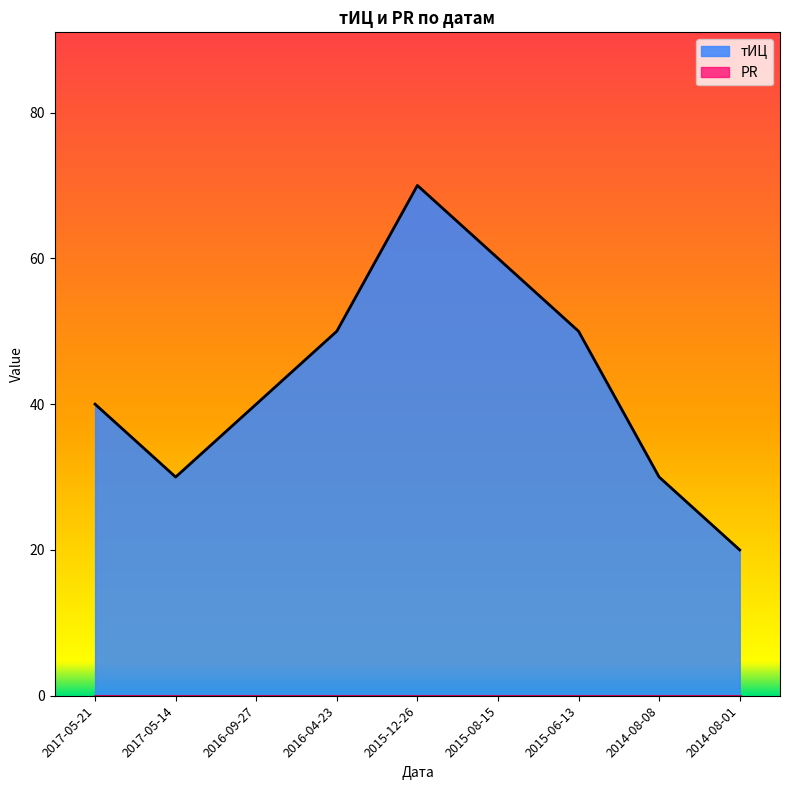

How many points are lower than both their immediate neighbors (excluding endpoints)?

1